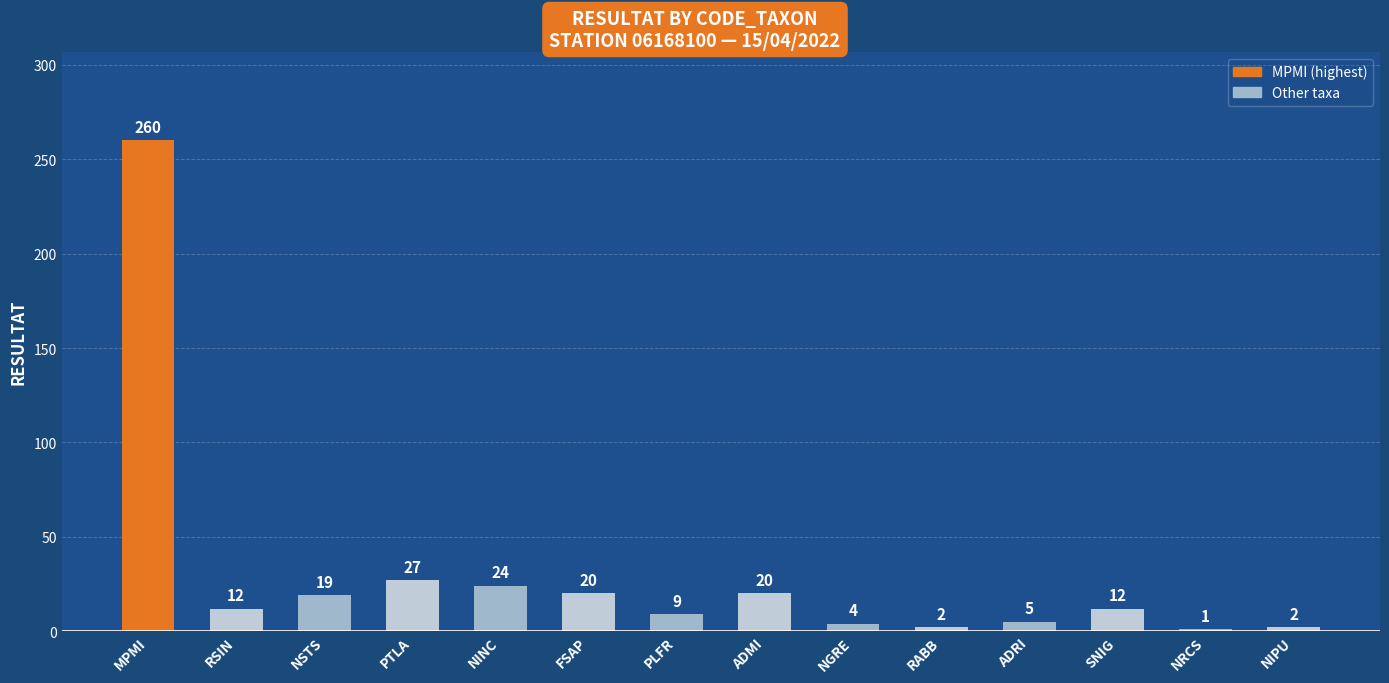

Reading right to left, what are all the values shown in this chart?

2	1	12	5	2	4	20	9	20	24	27	19	12	260